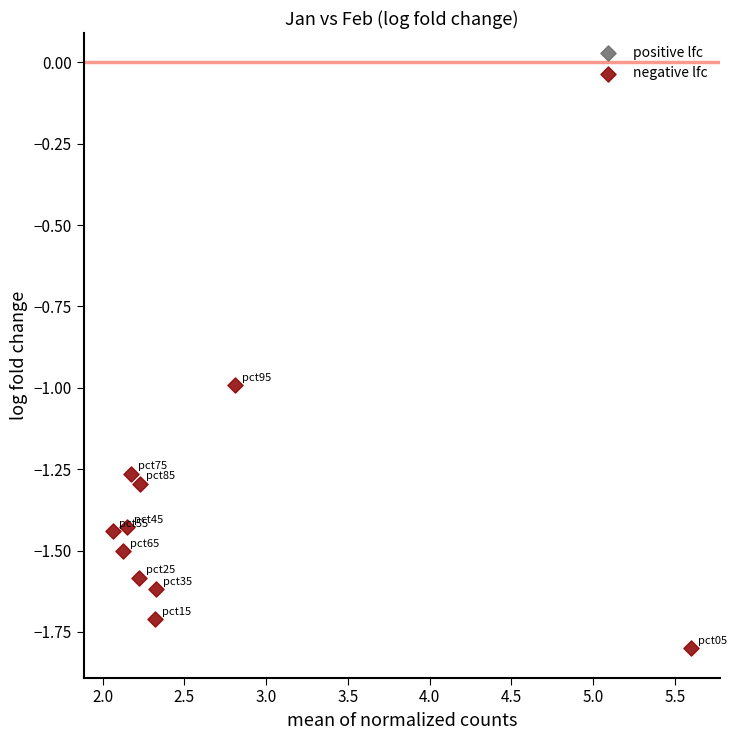

What is the range of Y values (max minus min)?

0.8